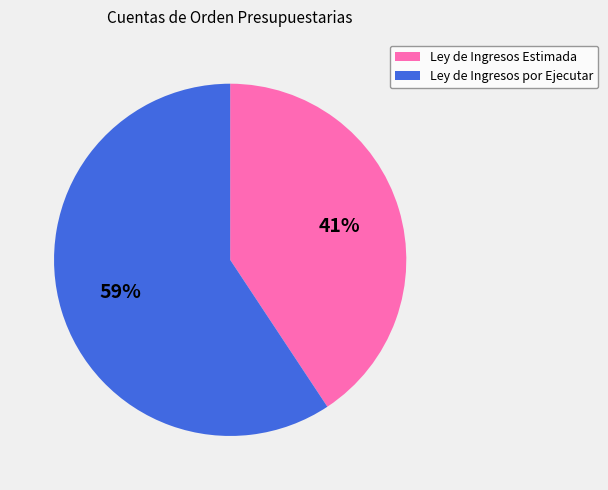

Is it true that Ley de Ingresos Estimada is 41% of the pie?

True